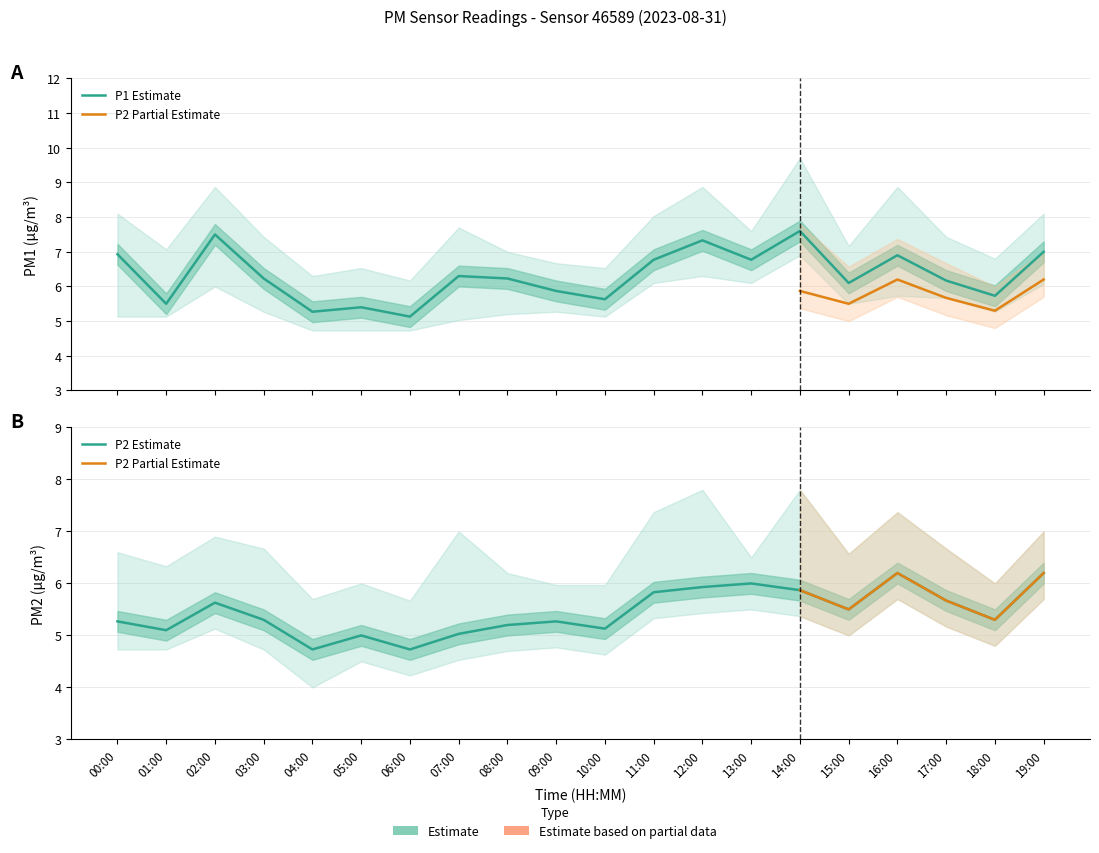

In P1_lower, how many points are lower than both neighbors (excluding endpoints)?

4